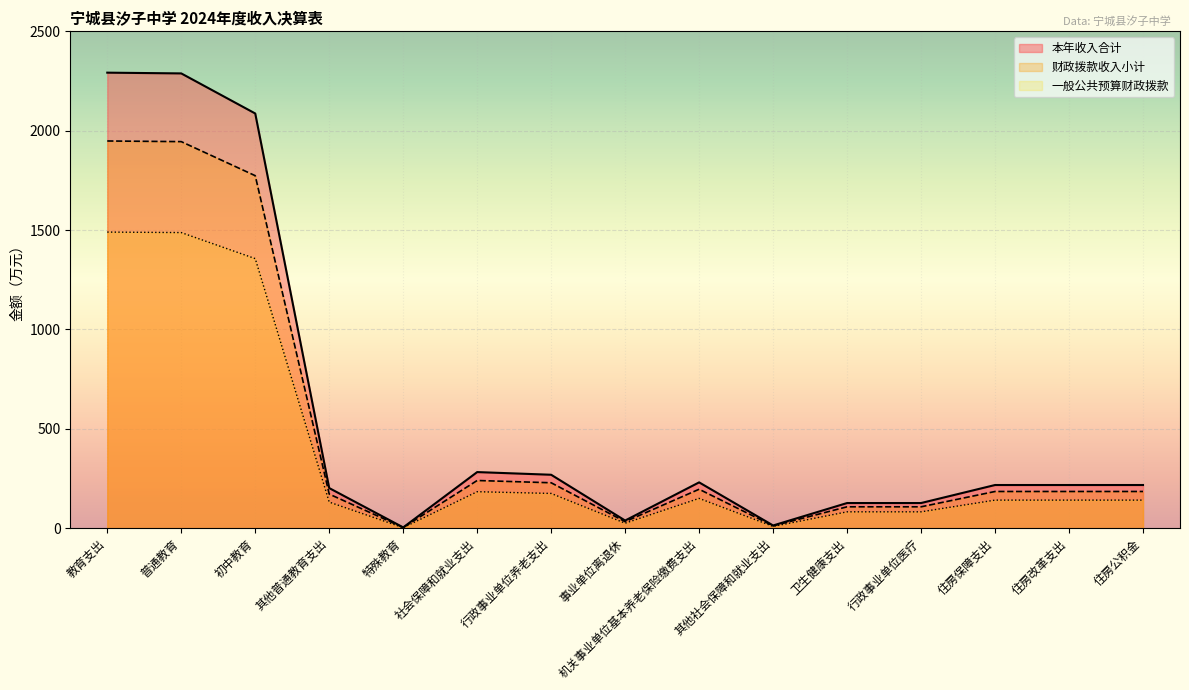

What is the sum of the 一般公共预算财政拨款 values at 行政事业单位医疗 and 教育支出?

1572.0